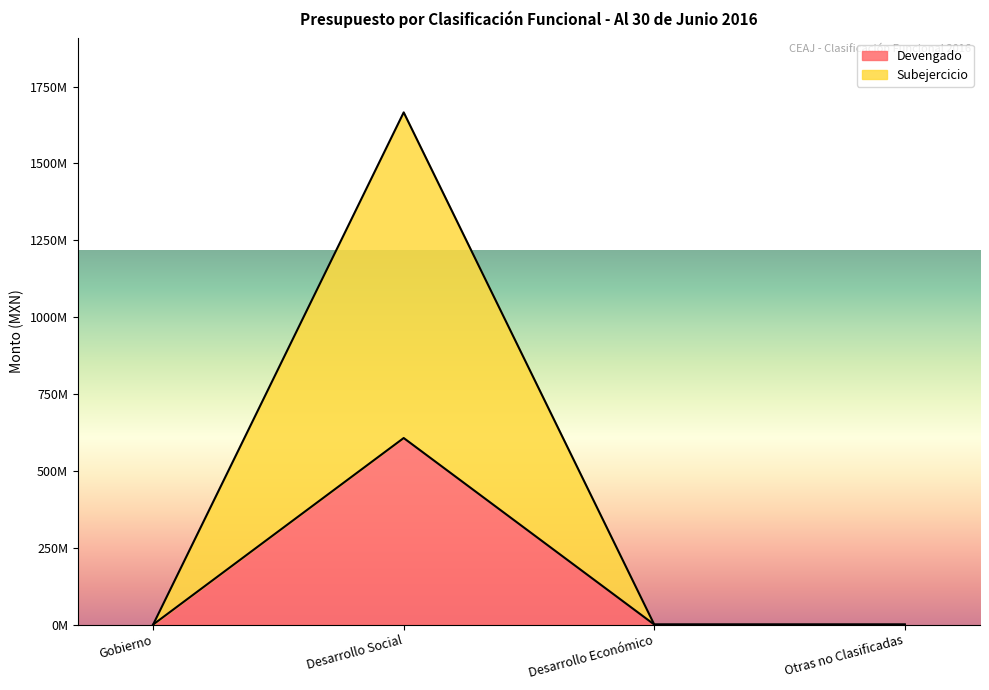

What is the label of the 4th point from the left?

Otras no Clasificadas